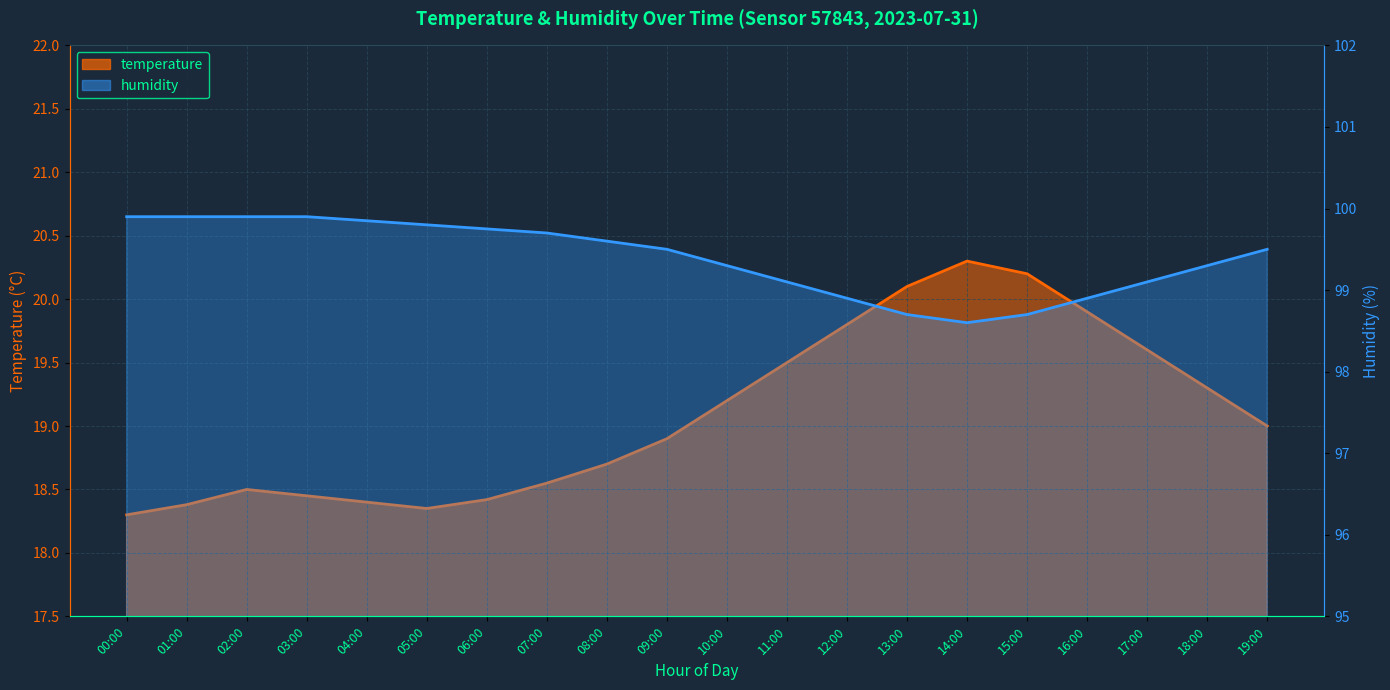

What is the difference between the maximum and minimum values in the humidity series?

1.3